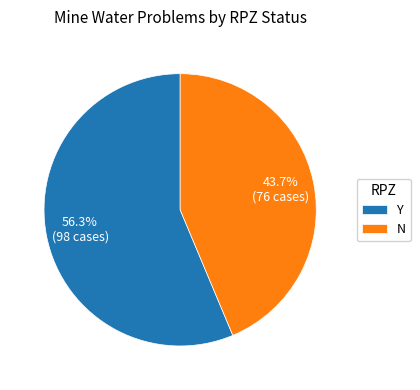

To the nearest percent, what portion does N represent?

44%